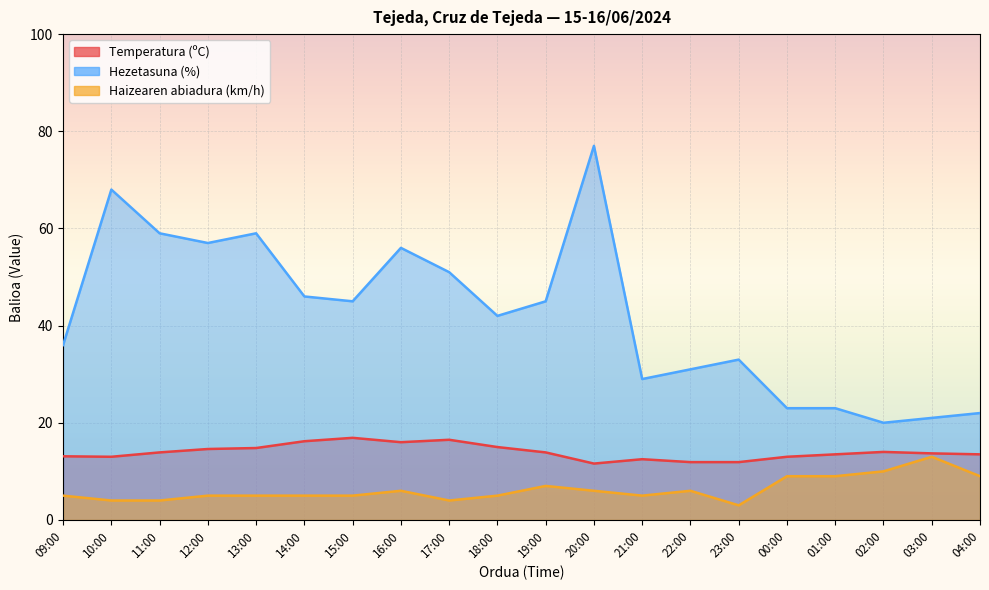

How many data points in Hezetasuna (%) are above 45?

8